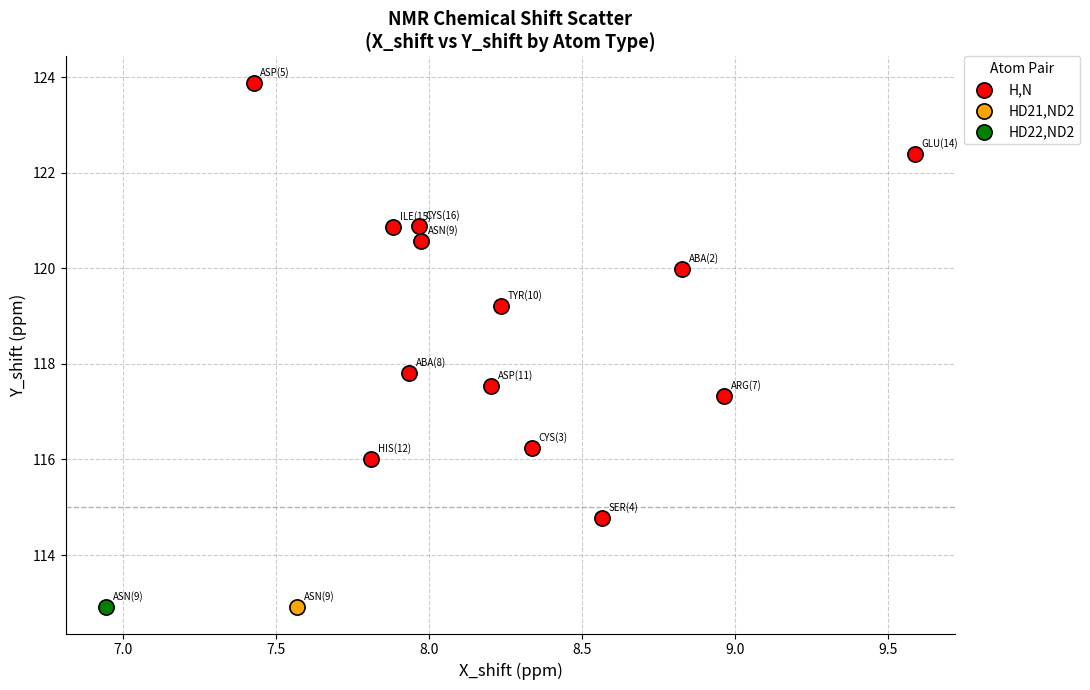

What are all the series names shown in the legend?

H,N, HD21,ND2, HD22,ND2